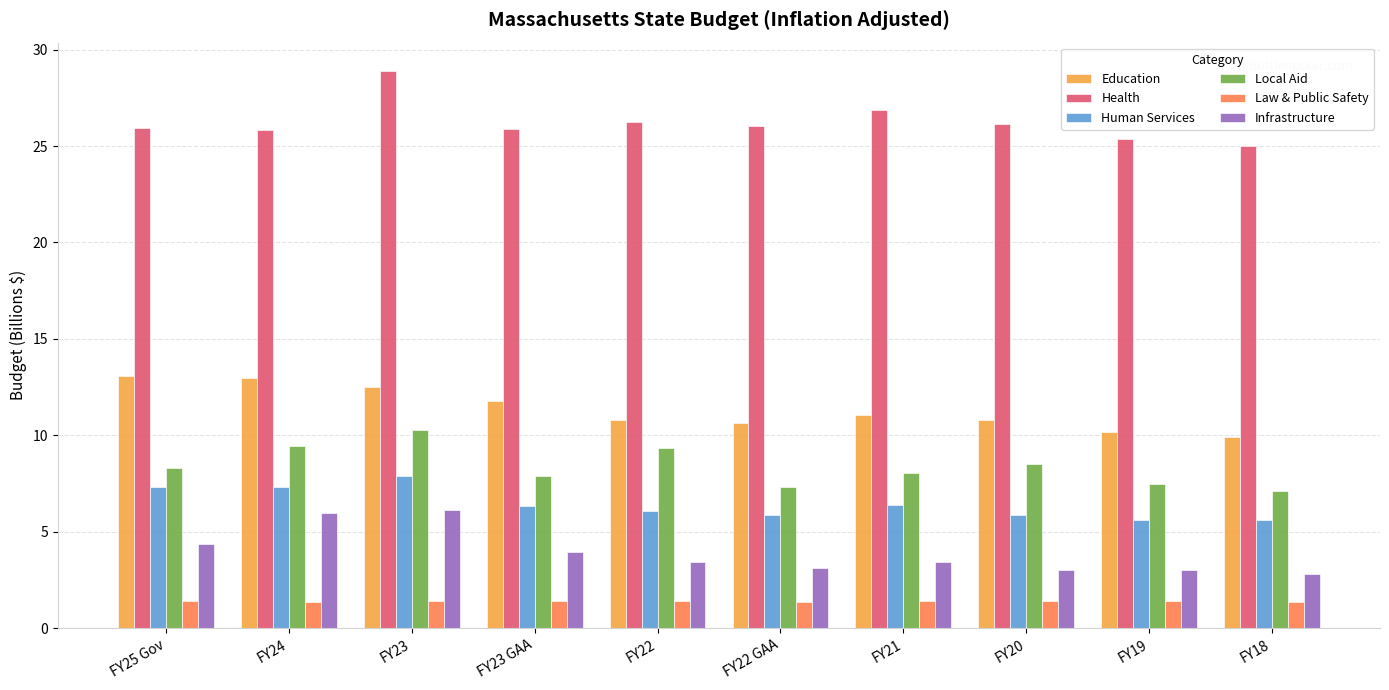

What is the difference between the Education values at FY22 GAA and FY21?

0.4